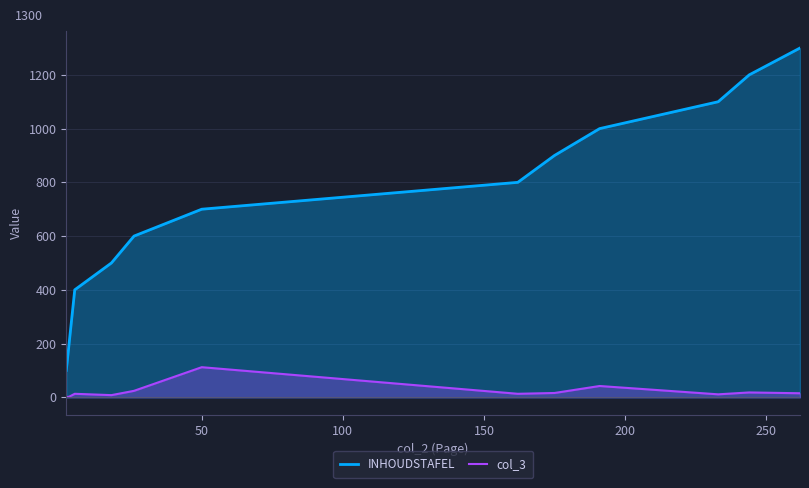

True or false: col_3 and INHOUDSTAFEL intersect in this chart.

False